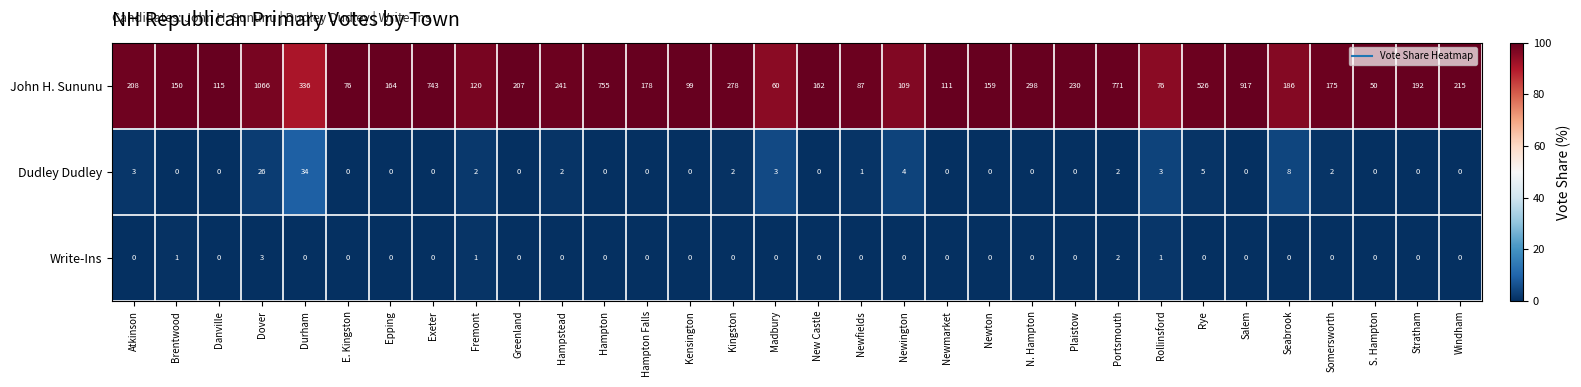

Which series has the largest total across all categories?

John H. Sununu